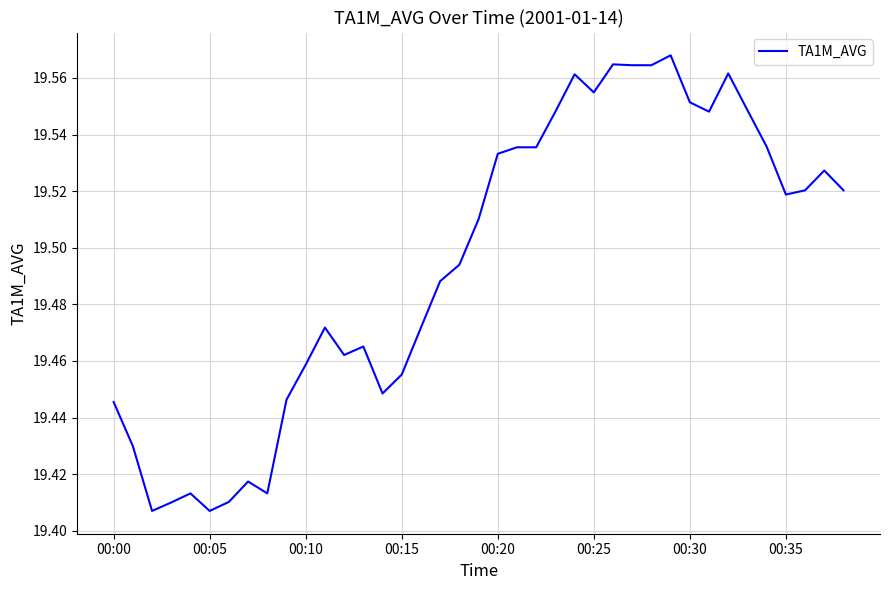

Reading left to right, list all the values displayed in this chart.

19.4	19.4	19.4	19.4	19.4	19.4	19.4	19.4	19.4	19.4	19.5	19.5	19.5	19.5	19.4	19.5	19.5	19.5	19.5	19.5	19.5	19.5	19.5	19.5	19.6	19.6	19.6	19.6	19.6	19.6	19.6	19.5	19.6	19.5	19.5	19.5	19.5	19.5	19.5